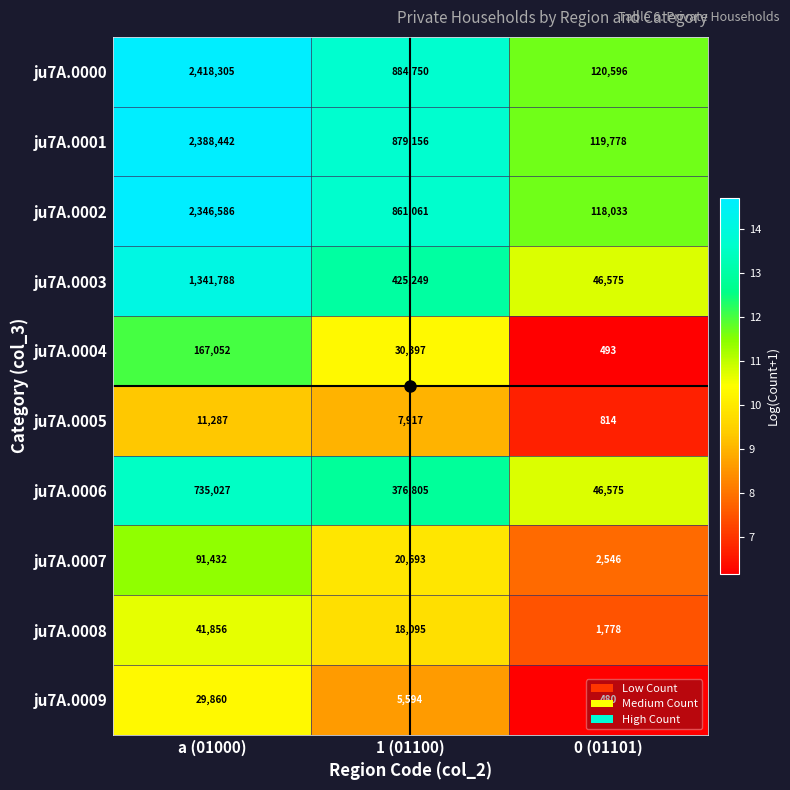

Rank the series at 1 (01100) from lowest to highest value.

ju7A.0009, ju7A.0005, ju7A.0008, ju7A.0007, ju7A.0004, ju7A.0006, ju7A.0003, ju7A.0002, ju7A.0001, ju7A.0000